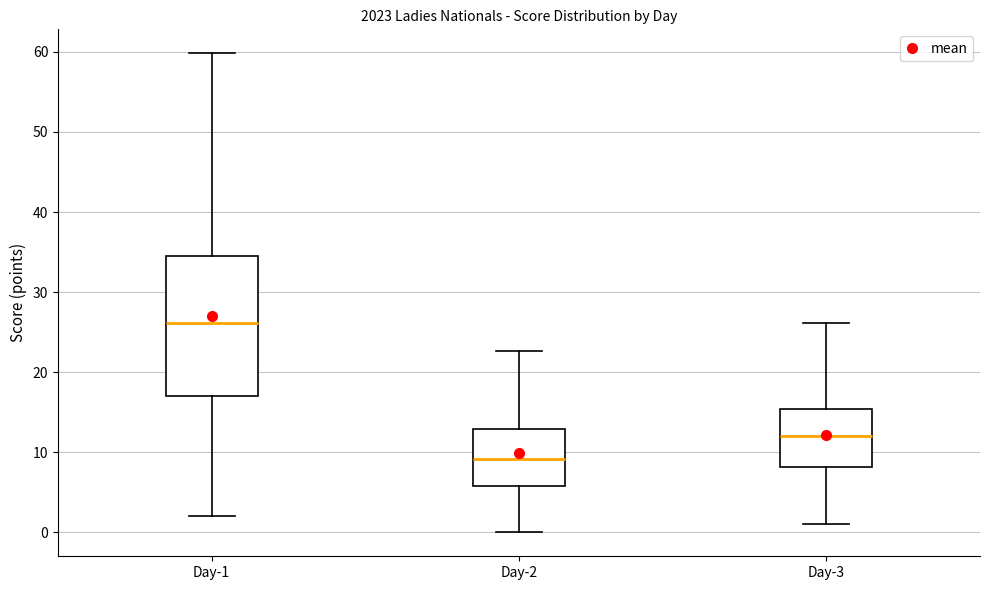

Reading left to right, read every box against the y-axis: the position of its median line, the range the box covers, and the ends of its whiskers. The values are not printed on the chart, so give them approximately, as read against the axis.

Day-1: median 26, box 17 to 34, whiskers 2 to 60
Day-2: median 9, box 6 to 13, whiskers 0 to 23
Day-3: median 12, box 8 to 15, whiskers 1 to 26